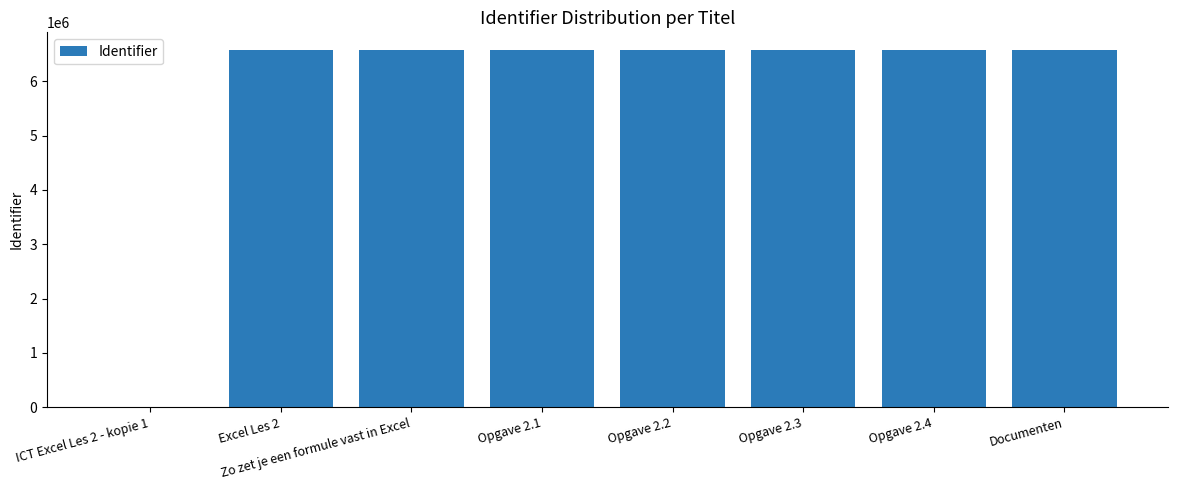

What is the sum of all values?

46014850